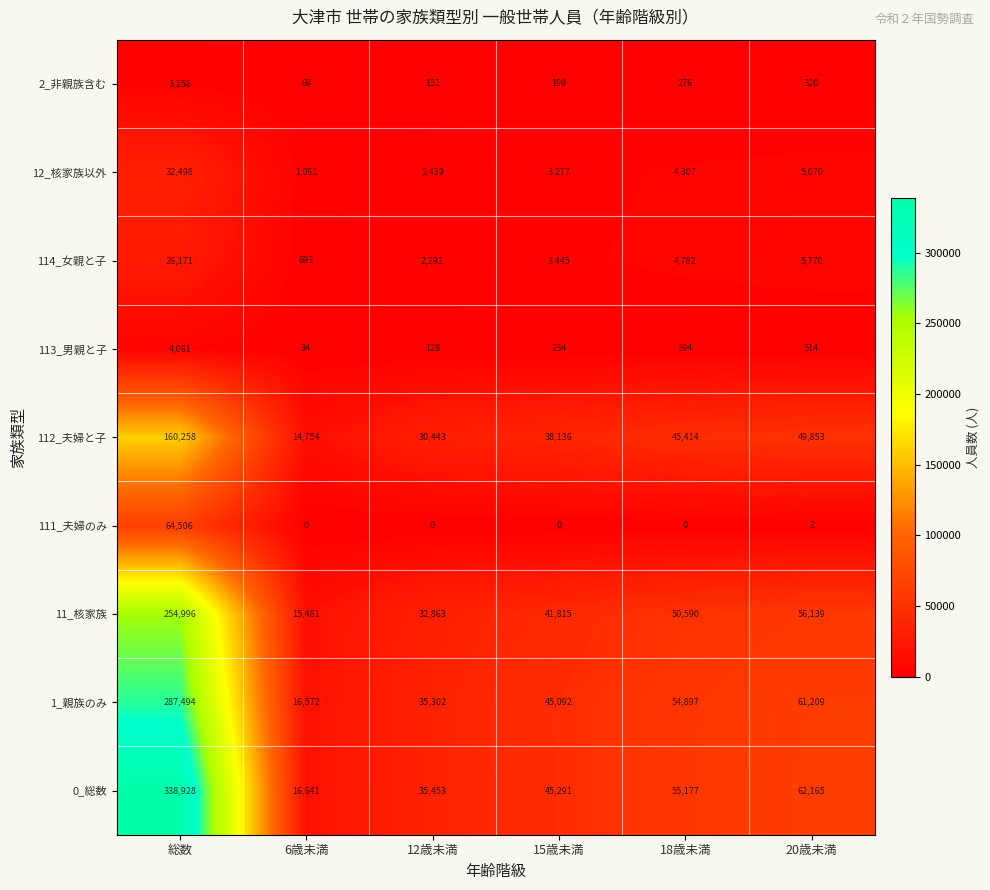

What is the difference between the highest and lowest values at 18歳未満?

55177